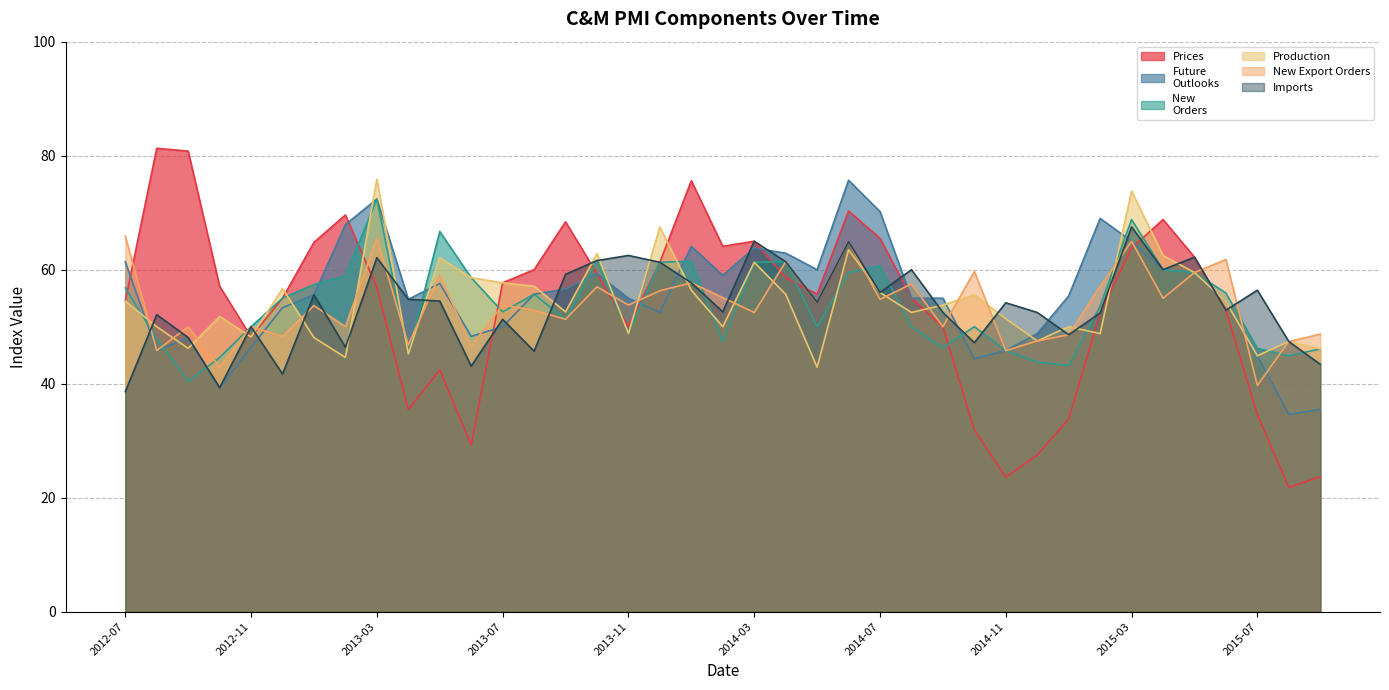

How many interior local peaks does the Future
Outlooks series have?

8